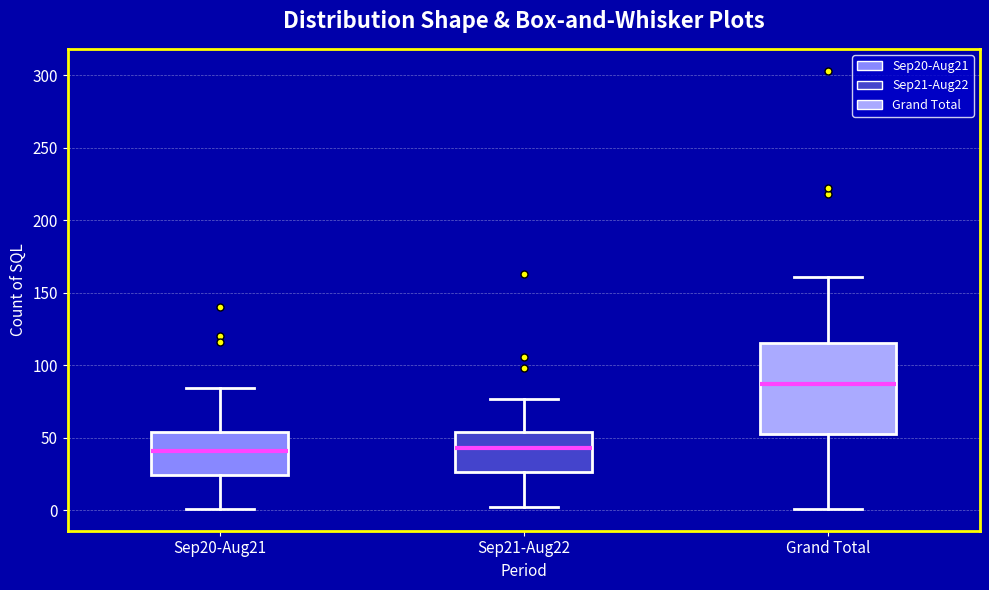

Which box is the tallest, from its lower edge to its upper edge?

Grand Total